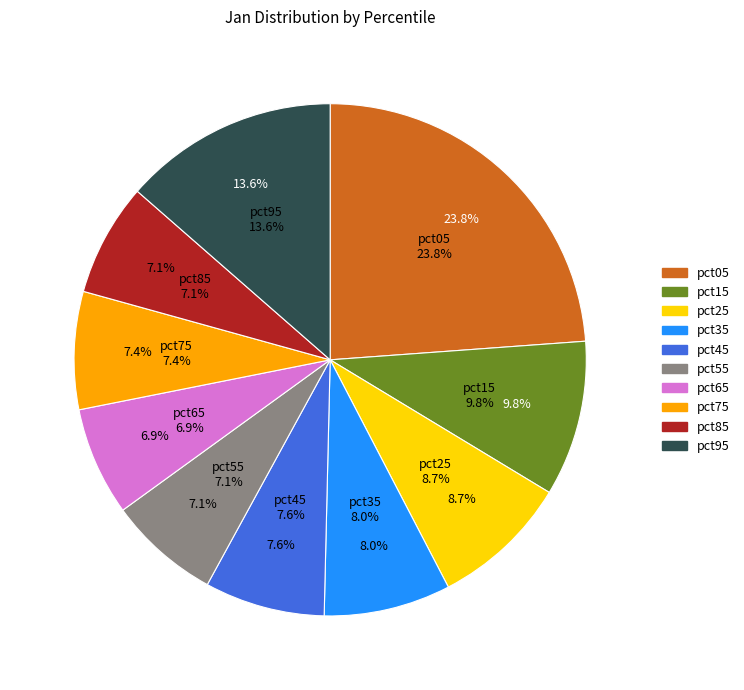

To the nearest percent, what portion does pct45 represent?

8%